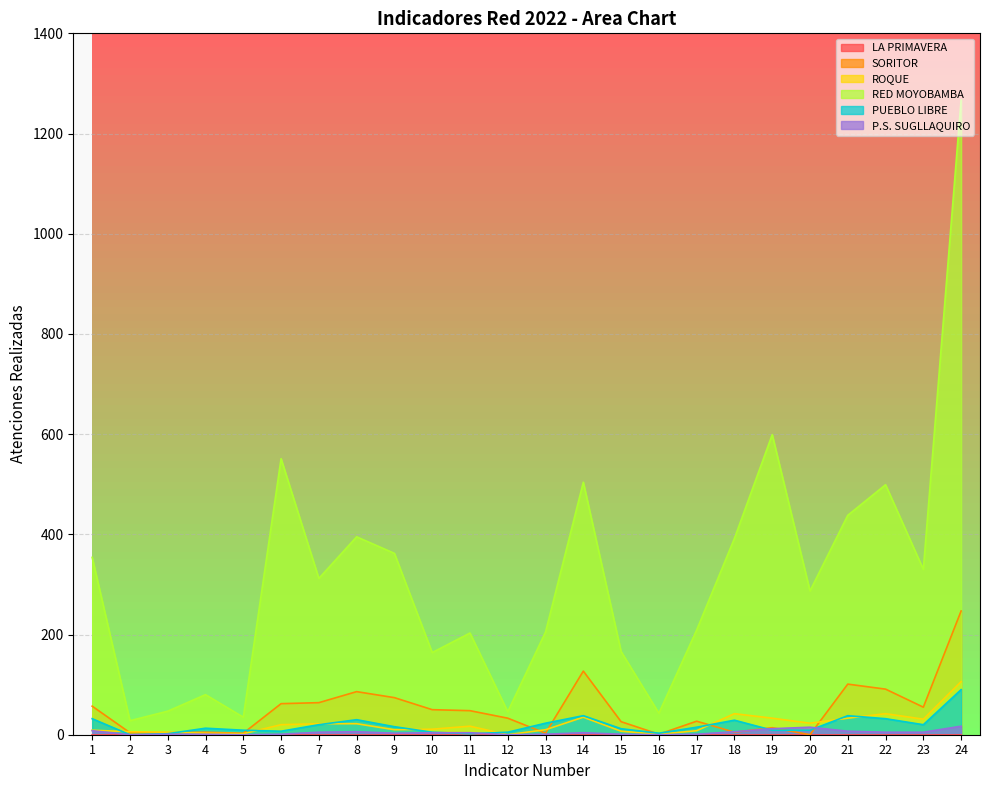

Which series has the largest range (max minus min)?

RED MOYOBAMBA